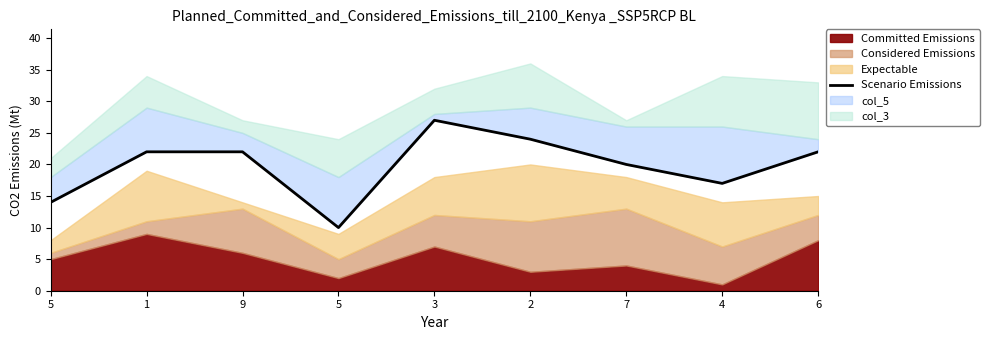

Reading right to left, list all the values displayed in this chart.

22	17	20	24	27	10	22	22	14